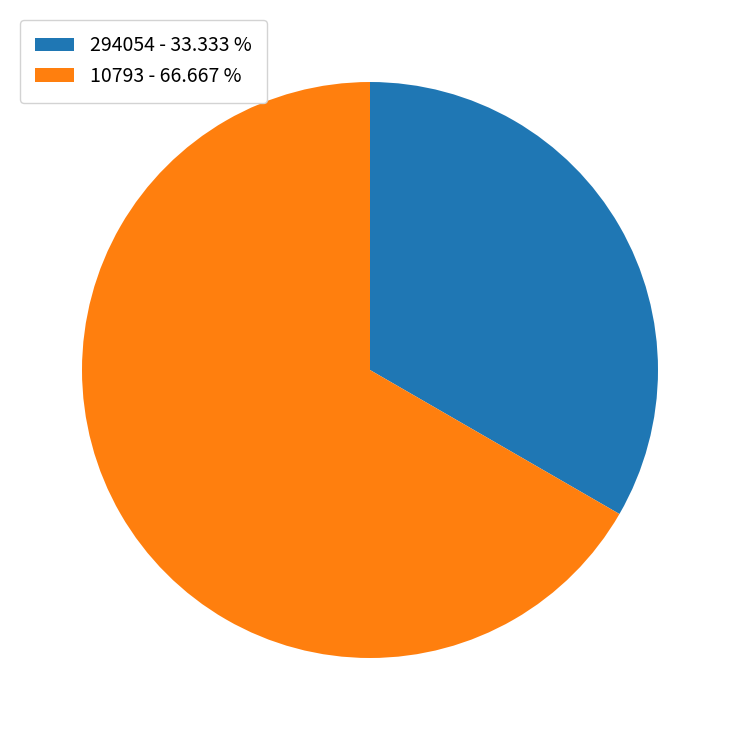

Is it true that 294054 is 33% of the pie?

True